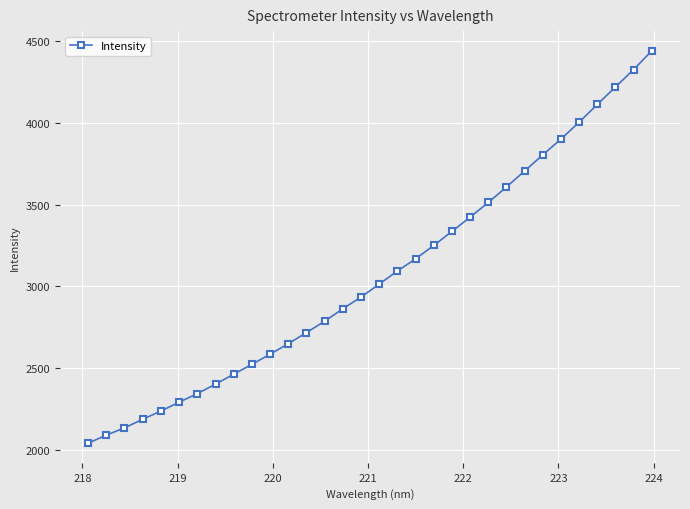

What is the sum of all values?

98180.4